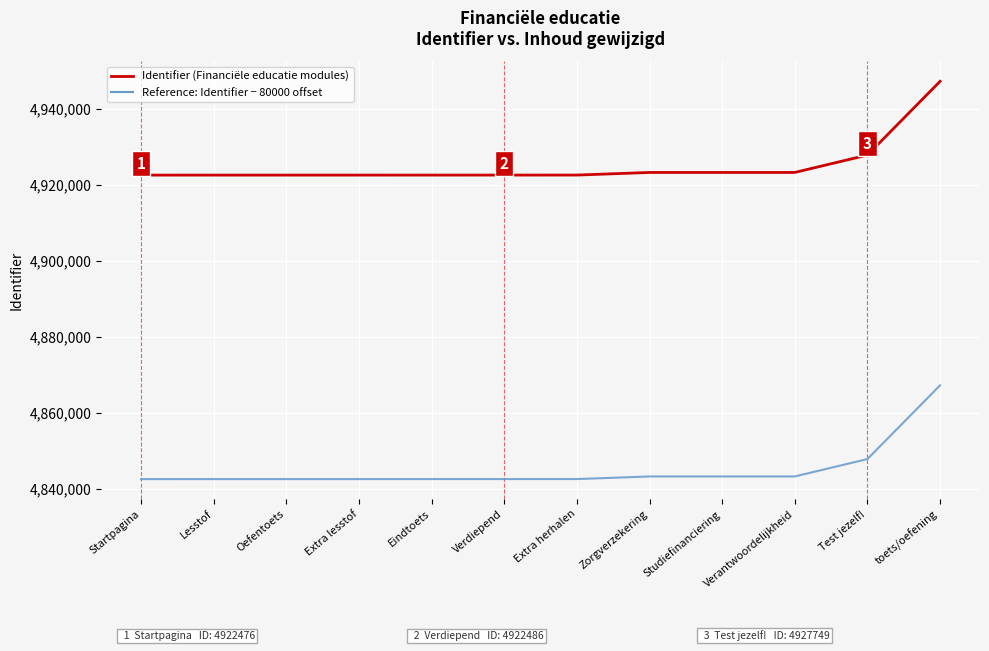

List the series in order of their peak value, highest first.

Identifier (Financiële educatie modules), Reference: Identifier − 80000 offset